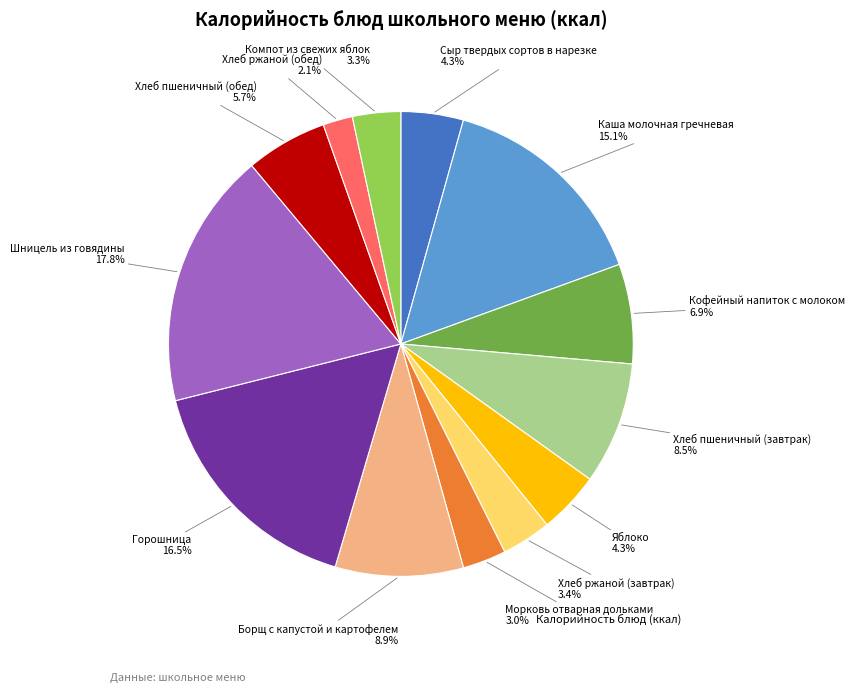

Is there any slice that represents more than half of the pie?

No